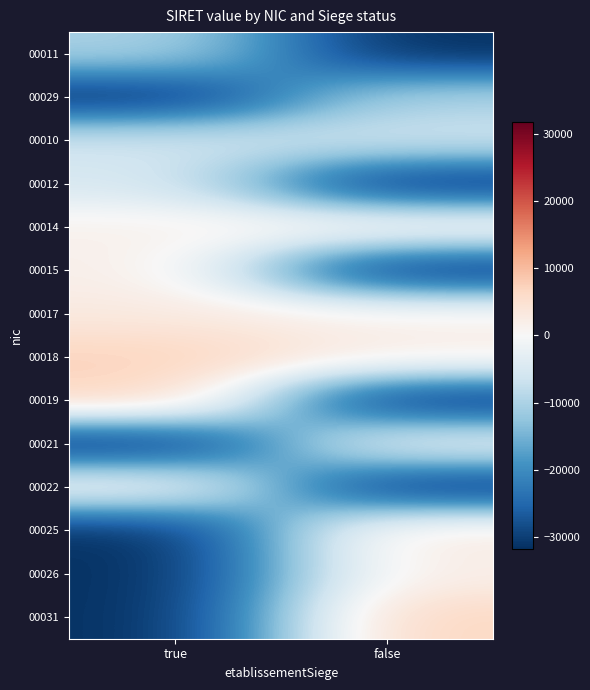

At false, list the series in order from largest to smallest.

00031, 00025, 00018, 00026, 00014, 00017, 00021, 00010, 00029, 00011, 00012, 00015, 00019, 00022